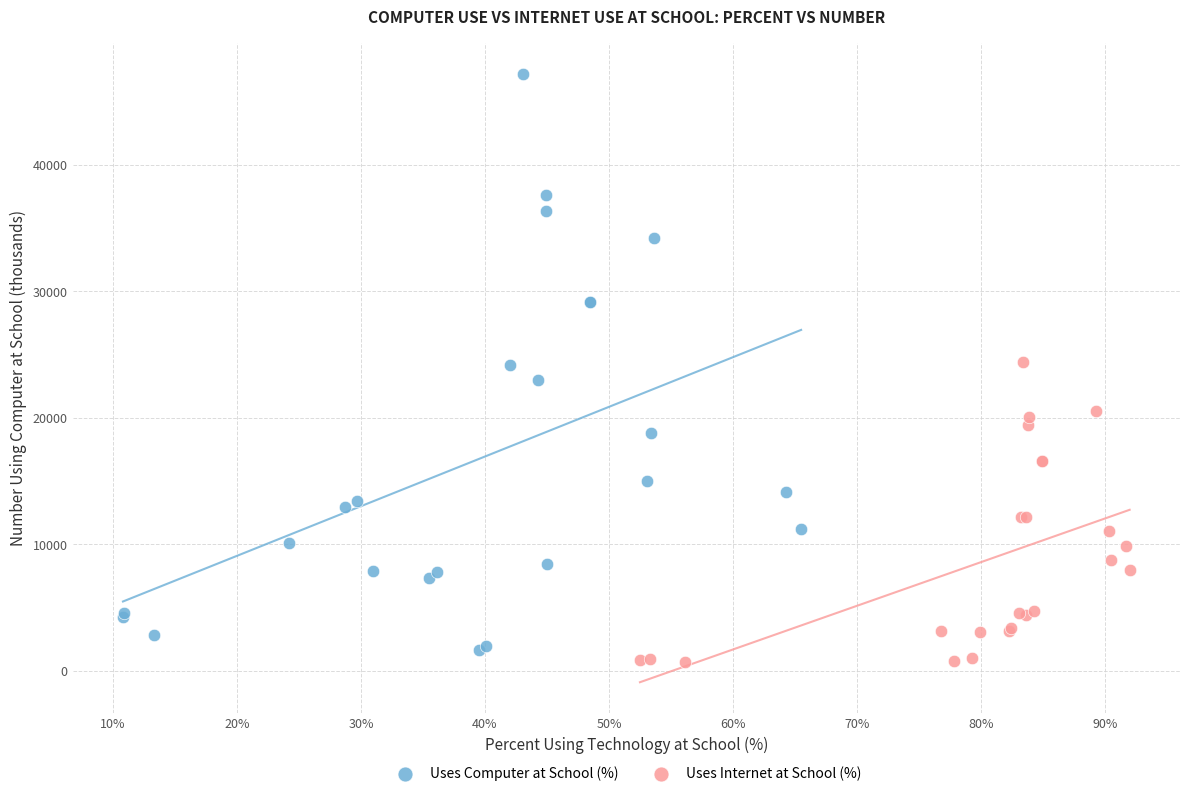

Which series contains the highest Y value?

Uses Computer at School (%)